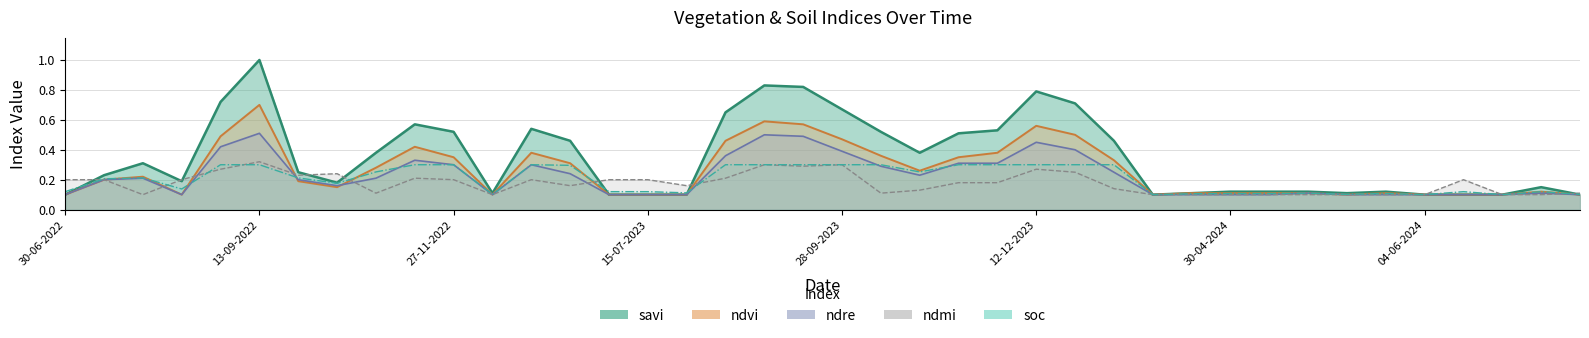

Reading left to right, what are all the values shown in this chart?

savi: 30-06-2022=0.1	15-07-2022=0.2	30-07-2022=0.3	14-08-2022=0.2	29-08-2022=0.7	13-09-2022=1.0	28-09-2022=0.2	13-10-2022=0.2	28-10-2022=0.4	12-11-2022=0.6	27-11-2022=0.5	12-12-2022=0.1	01-01-2023=0.5	11-01-2023=0.5	30-06-2023=0.1	15-07-2023=0.1	30-07-2023=0.1	14-08-2023=0.7	29-08-2023=0.8	13-09-2023=0.8	28-09-2023=0.7	13-10-2023=0.5	28-10-2023=0.4	12-11-2023=0.5	27-11-2023=0.5	12-12-2023=0.8	01-01-2024=0.7	11-01-2024=0.5	20-04-2024=0.1	25-04-2024=0.1	30-04-2024=0.1	05-05-2024=0.1	20-05-2024=0.1	25-05-2024=0.1	30-05-2024=0.1	04-06-2024=0.1	09-06-2024=0.1	14-06-2024=0.1	19-06-2024=0.1	09-07-2024=0.1
ndvi: 30-06-2022=0.1	15-07-2022=0.2	30-07-2022=0.2	14-08-2022=0.1	29-08-2022=0.5	13-09-2022=0.7	28-09-2022=0.2	13-10-2022=0.1	28-10-2022=0.3	12-11-2022=0.4	27-11-2022=0.3	12-12-2022=0.1	01-01-2023=0.4	11-01-2023=0.3	30-06-2023=0.1	15-07-2023=0.1	30-07-2023=0.1	14-08-2023=0.5	29-08-2023=0.6	13-09-2023=0.6	28-09-2023=0.5	13-10-2023=0.4	28-10-2023=0.3	12-11-2023=0.3	27-11-2023=0.4	12-12-2023=0.6	01-01-2024=0.5	11-01-2024=0.3	20-04-2024=0.1	25-04-2024=0.1	30-04-2024=0.1	05-05-2024=0.1	20-05-2024=0.1	25-05-2024=0.1	30-05-2024=0.1	04-06-2024=0.1	09-06-2024=0.1	14-06-2024=0.1	19-06-2024=0.1	09-07-2024=0.1
ndre: 30-06-2022=0.1	15-07-2022=0.2	30-07-2022=0.2	14-08-2022=0.1	29-08-2022=0.4	13-09-2022=0.5	28-09-2022=0.2	13-10-2022=0.2	28-10-2022=0.2	12-11-2022=0.3	27-11-2022=0.3	12-12-2022=0.1	01-01-2023=0.3	11-01-2023=0.2	30-06-2023=0.1	15-07-2023=0.1	30-07-2023=0.1	14-08-2023=0.4	29-08-2023=0.5	13-09-2023=0.5	28-09-2023=0.4	13-10-2023=0.3	28-10-2023=0.2	12-11-2023=0.3	27-11-2023=0.3	12-12-2023=0.5	01-01-2024=0.4	11-01-2024=0.2	20-04-2024=0.1	25-04-2024=0.1	30-04-2024=0.1	05-05-2024=0.1	20-05-2024=0.1	25-05-2024=0.1	30-05-2024=0.1	04-06-2024=0.1	09-06-2024=0.1	14-06-2024=0.1	19-06-2024=0.1	09-07-2024=0.1
ndmi: 30-06-2022=0.2	15-07-2022=0.2	30-07-2022=0.1	14-08-2022=0.2	29-08-2022=0.3	13-09-2022=0.3	28-09-2022=0.2	13-10-2022=0.2	28-10-2022=0.1	12-11-2022=0.2	27-11-2022=0.2	12-12-2022=0.1	01-01-2023=0.2	11-01-2023=0.2	30-06-2023=0.2	15-07-2023=0.2	30-07-2023=0.2	14-08-2023=0.2	29-08-2023=0.3	13-09-2023=0.3	28-09-2023=0.3	13-10-2023=0.1	28-10-2023=0.1	12-11-2023=0.2	27-11-2023=0.2	12-12-2023=0.3	01-01-2024=0.2	11-01-2024=0.1	20-04-2024=0.1	25-04-2024=0.1	30-04-2024=0.1	05-05-2024=0.1	20-05-2024=0.1	25-05-2024=0.1	30-05-2024=0.1	04-06-2024=0.1	09-06-2024=0.2	14-06-2024=0.1	19-06-2024=0.1	09-07-2024=0.1
soc: 30-06-2022=0.1	15-07-2022=0.2	30-07-2022=0.2	14-08-2022=0.1	29-08-2022=0.3	13-09-2022=0.3	28-09-2022=0.2	13-10-2022=0.2	28-10-2022=0.3	12-11-2022=0.3	27-11-2022=0.3	12-12-2022=0.1	01-01-2023=0.3	11-01-2023=0.3	30-06-2023=0.1	15-07-2023=0.1	30-07-2023=0.1	14-08-2023=0.3	29-08-2023=0.3	13-09-2023=0.3	28-09-2023=0.3	13-10-2023=0.3	28-10-2023=0.3	12-11-2023=0.3	27-11-2023=0.3	12-12-2023=0.3	01-01-2024=0.3	11-01-2024=0.3	20-04-2024=0.1	25-04-2024=0.1	30-04-2024=0.1	05-05-2024=0.1	20-05-2024=0.1	25-05-2024=0.1	30-05-2024=0.1	04-06-2024=0.1	09-06-2024=0.1	14-06-2024=0.1	19-06-2024=0.1	09-07-2024=0.1